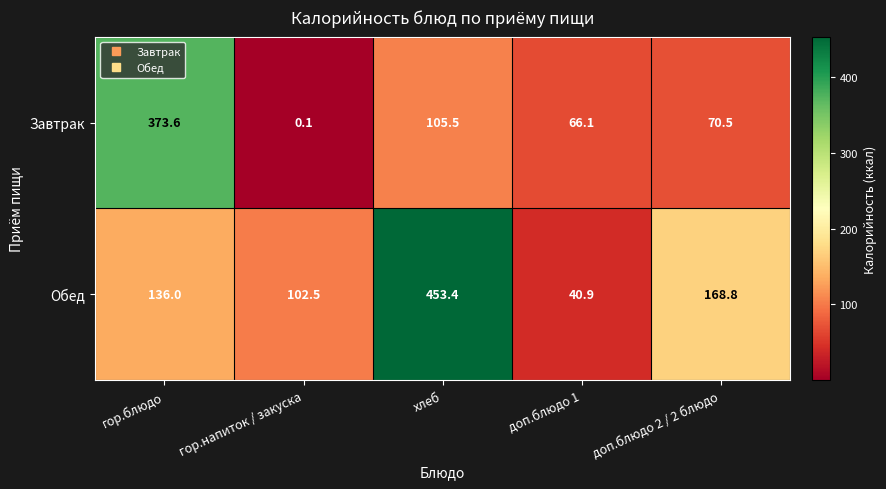

How many data points does each series have?

5